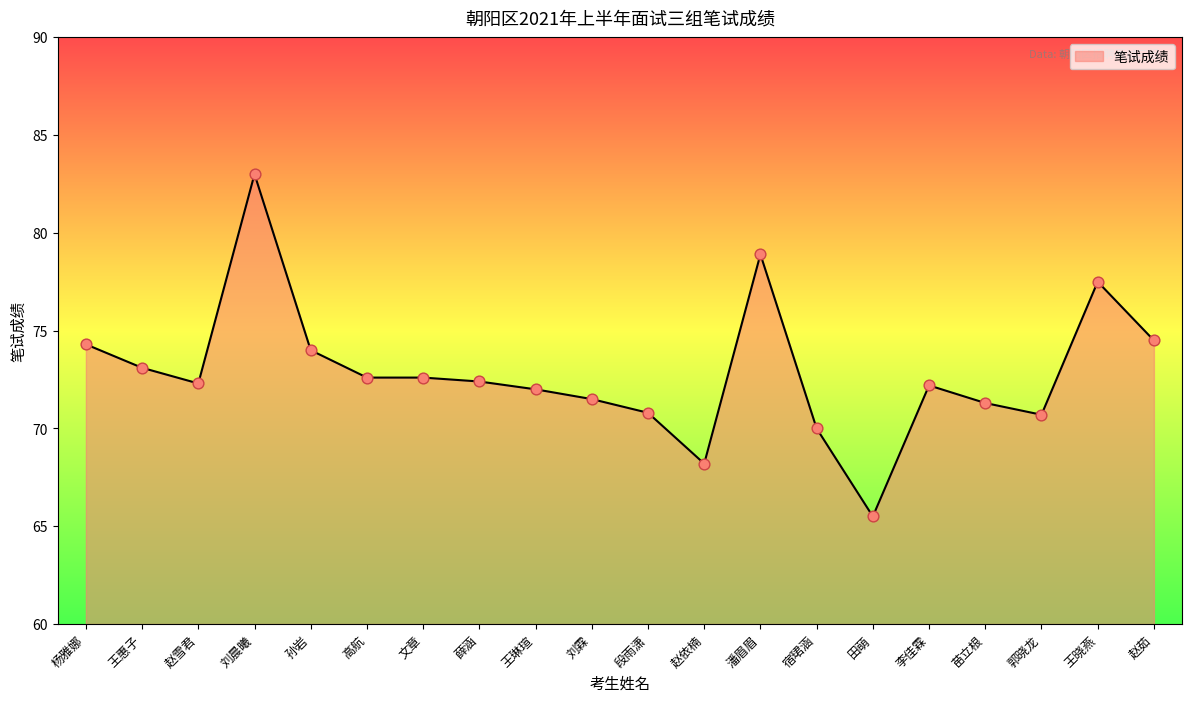

What is the ratio of the value at 王惠子 to the value at 田萌?

1.1